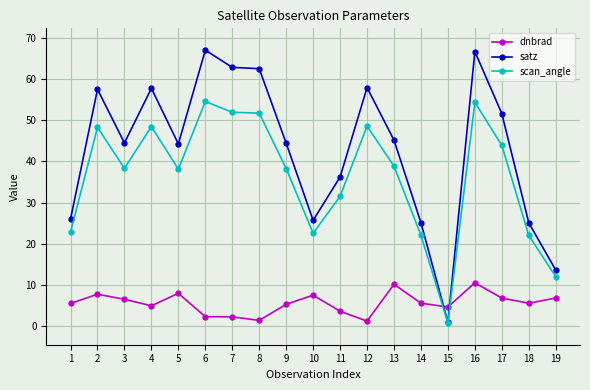

What is the difference between the scan_angle values at 6 and 1?

31.7